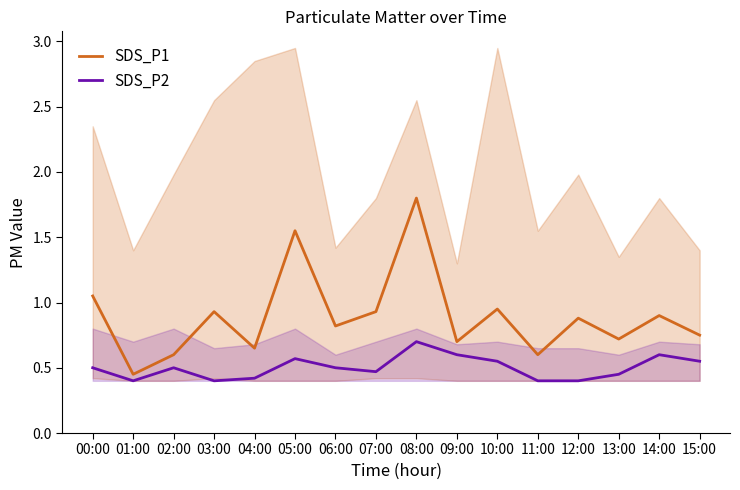

Between 13:00 and 11:00, which is larger?

13:00